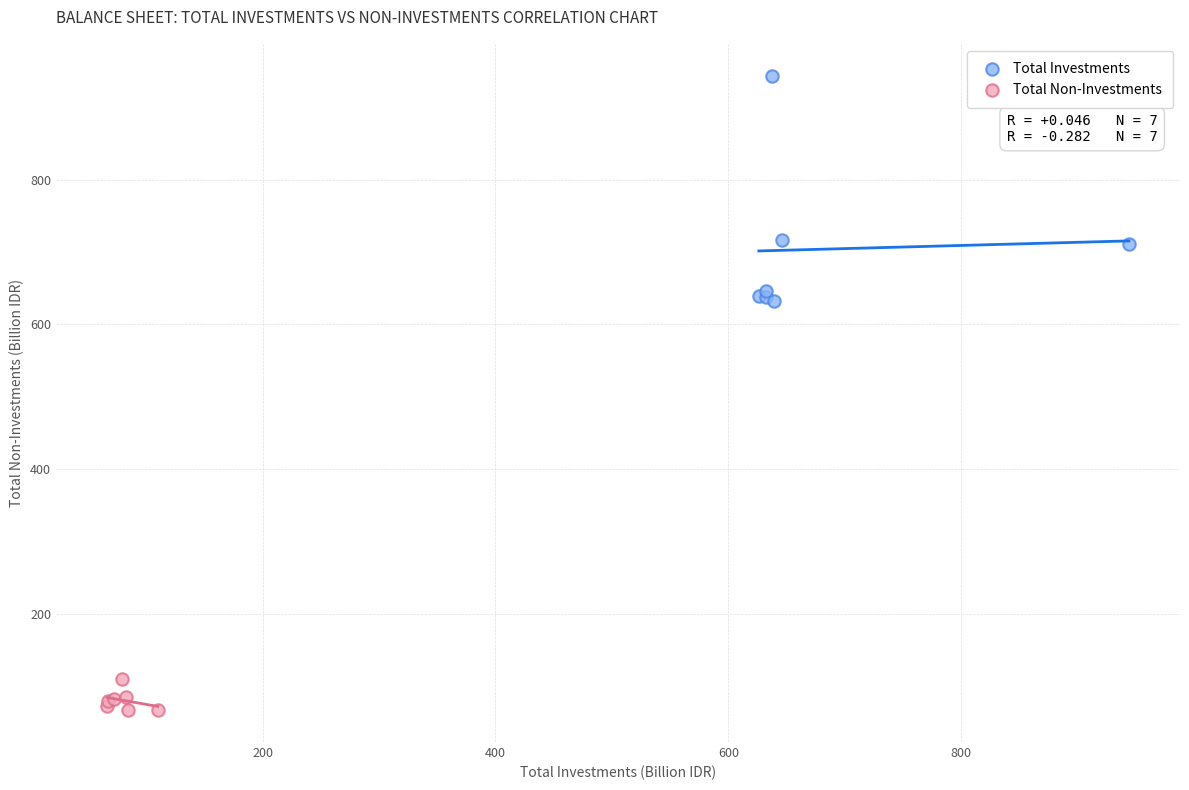

Which series contains the highest Y value?

Total Investments